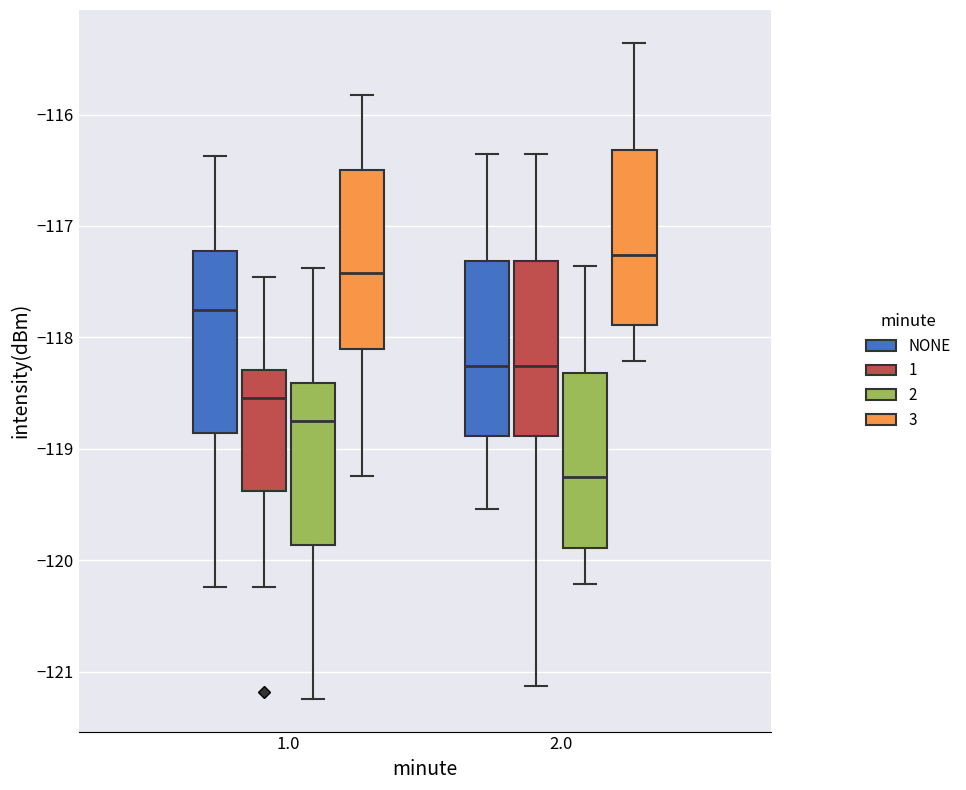

Reading left to right, transcribe this box plot: for each box, give where its median line is, the range the box spans, and where its two whiskers end, as read against the y-axis. The values are not printed on the chart, so give them approximately, as read against the axis.

1.0 (NONE): median -117.8, box -118.9 to -117.2, whiskers -120.2 to -116.4
1.0 (1): median -118.5, box -119.4 to -118.3, whiskers -120.2 to -117.5
1.0 (2): median -118.8, box -119.9 to -118.4, whiskers -121.2 to -117.4
1.0 (3): median -117.4, box -118.1 to -116.5, whiskers -119.2 to -115.8
2.0 (NONE): median -118.3, box -118.9 to -117.3, whiskers -119.5 to -116.4
2.0 (1): median -118.3, box -118.9 to -117.3, whiskers -121.1 to -116.4
2.0 (2): median -119.3, box -119.9 to -118.3, whiskers -120.2 to -117.4
2.0 (3): median -117.3, box -117.9 to -116.3, whiskers -118.2 to -115.4